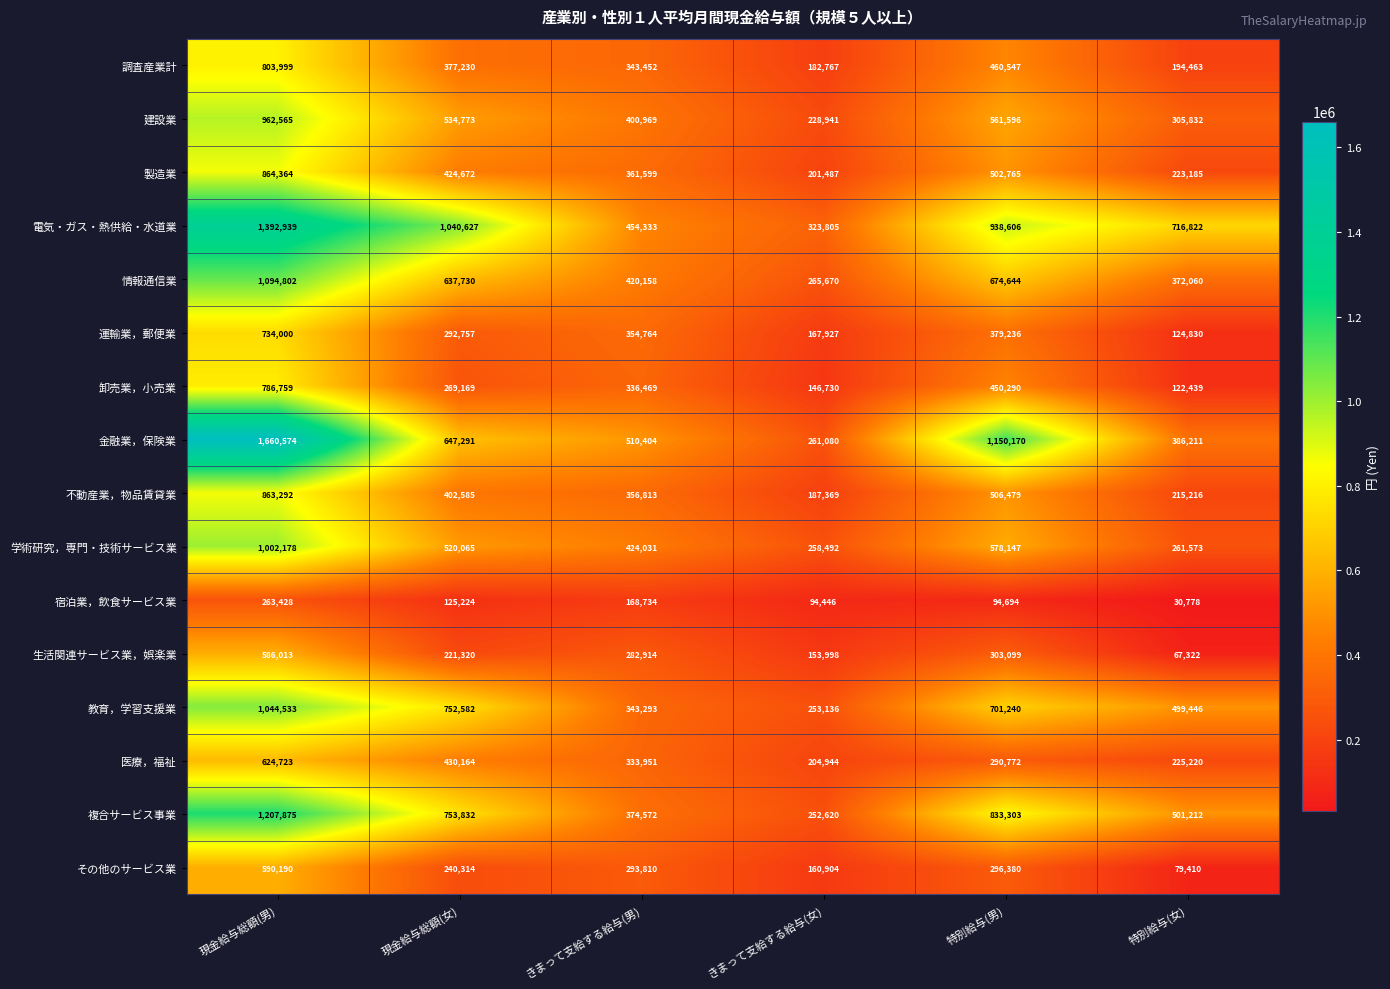

What is the sum of the 不動産業，物品賃貸業 values at 現金給与総額(男) and 特別給与(女)?

1078508